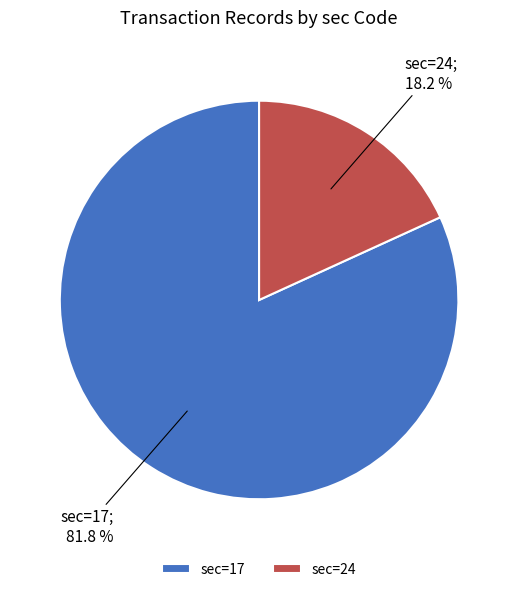

To the nearest percent, what is the average slice percentage?

50%